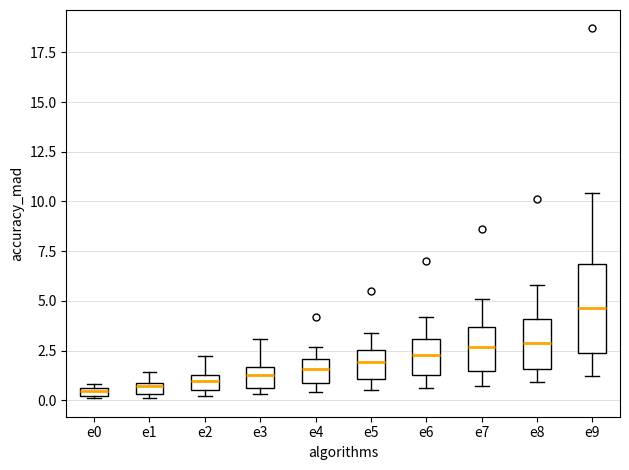

Where is the lower edge of the box for e9 on the y-axis? The values are not printed on the chart, so give them approximately, as read against the axis.

2.5